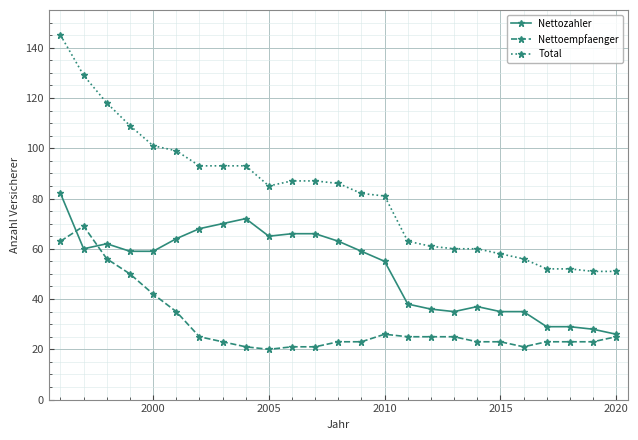

List the series in order of their overall mean, lowest first.

Nettoempfaenger, Nettozahler, Total